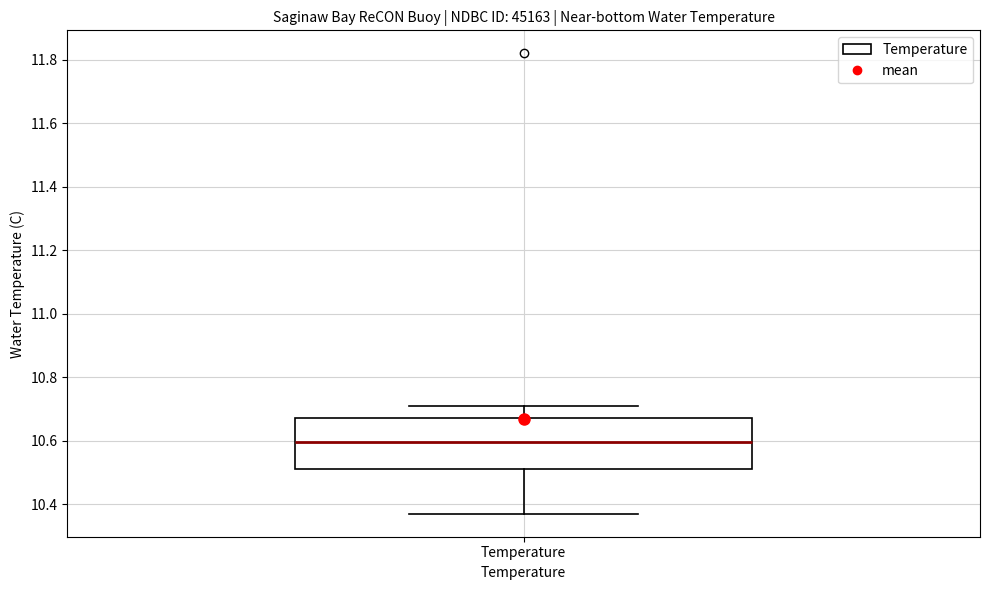

Read this box plot against the y-axis: the position of the median line, the range covered by the box, and the ends of both whiskers. The values are not printed on the chart, so give them approximately, as read against the axis.

median 10.60, box 10.52 to 10.68, whiskers 10.38 to 10.72